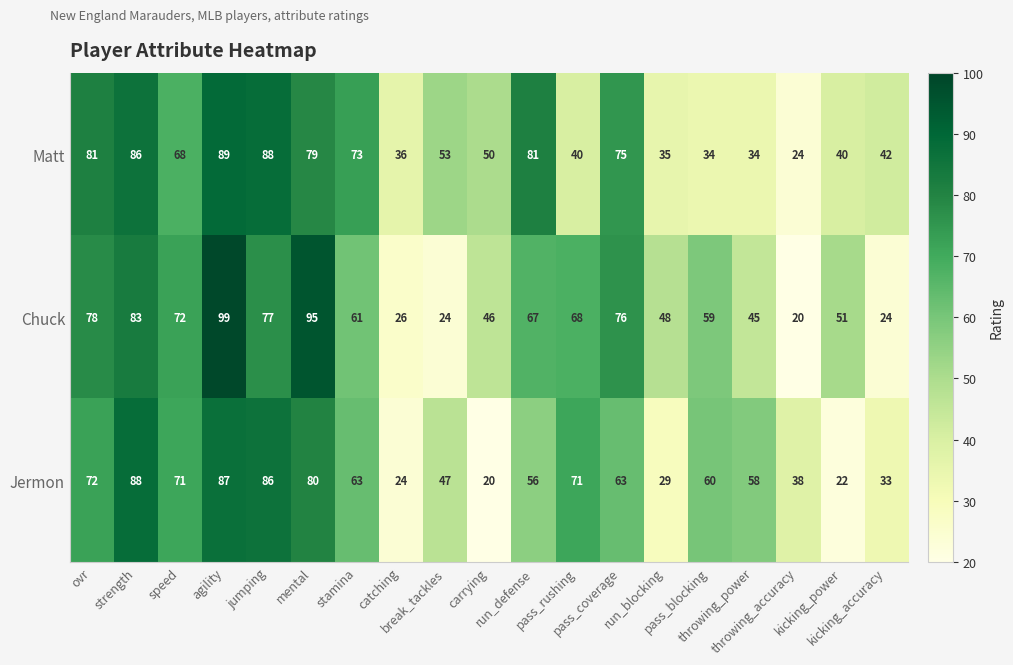

Which series has the largest range (max minus min)?

Chuck